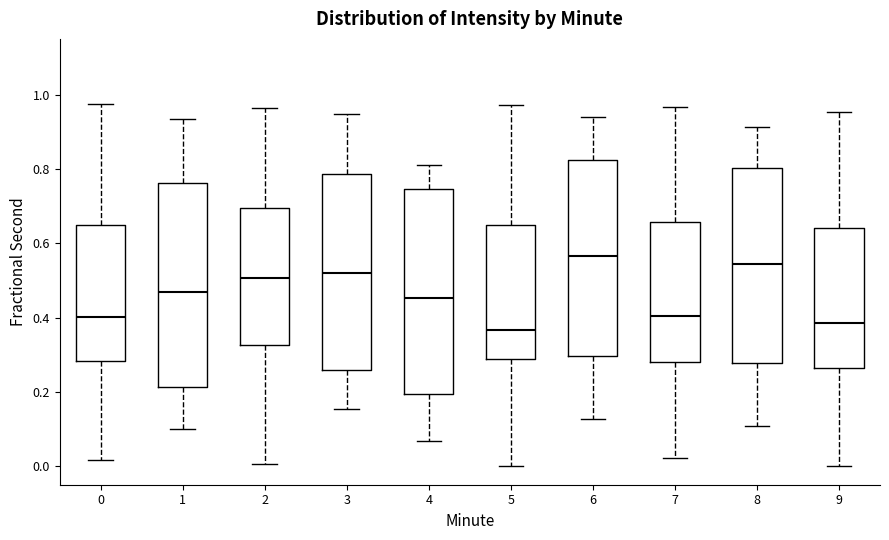

Where does the lower whisker of the box at x = 2 end on the y-axis? The values are not printed on the chart, so give them approximately, as read against the axis.

0.00